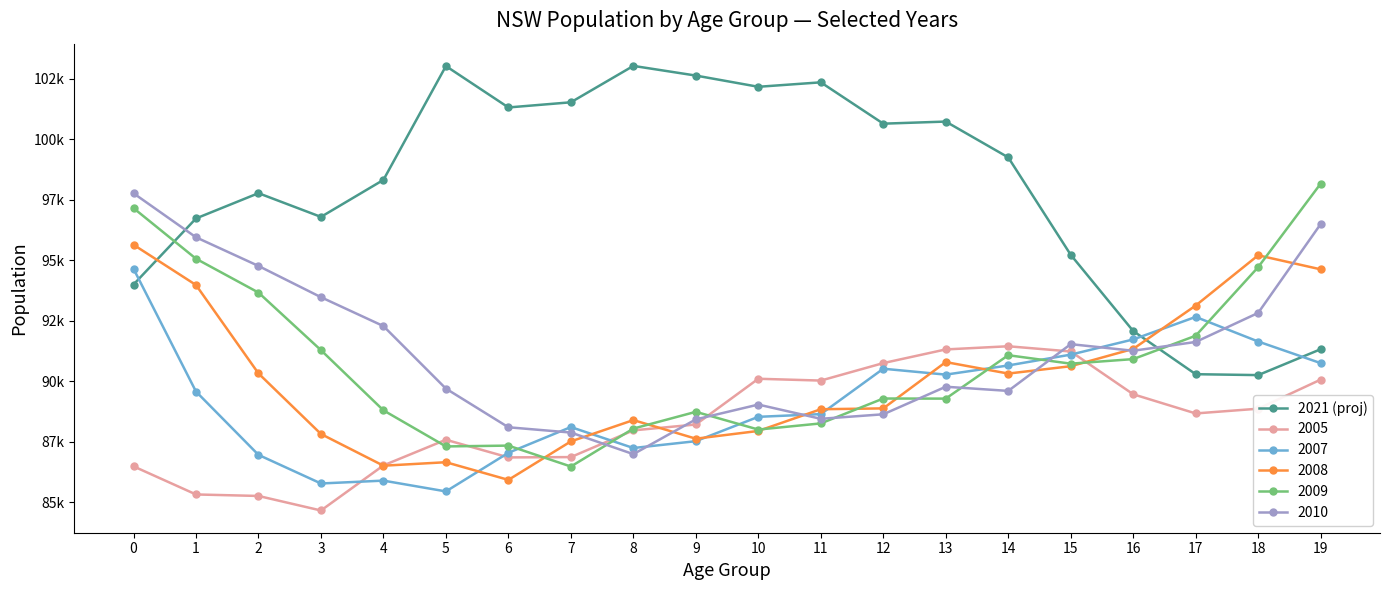

Reading left to right, list all the values displayed in this chart.

93997.4	96729.8	97775.2	96794.0	98324.1	103031.1	101319.4	101533.2	103038.0	102638.1	102174.0	102358.4	100649.1	100735.8	99254.5	95226.5	92075.0	90289.7	90252.3	91321.7